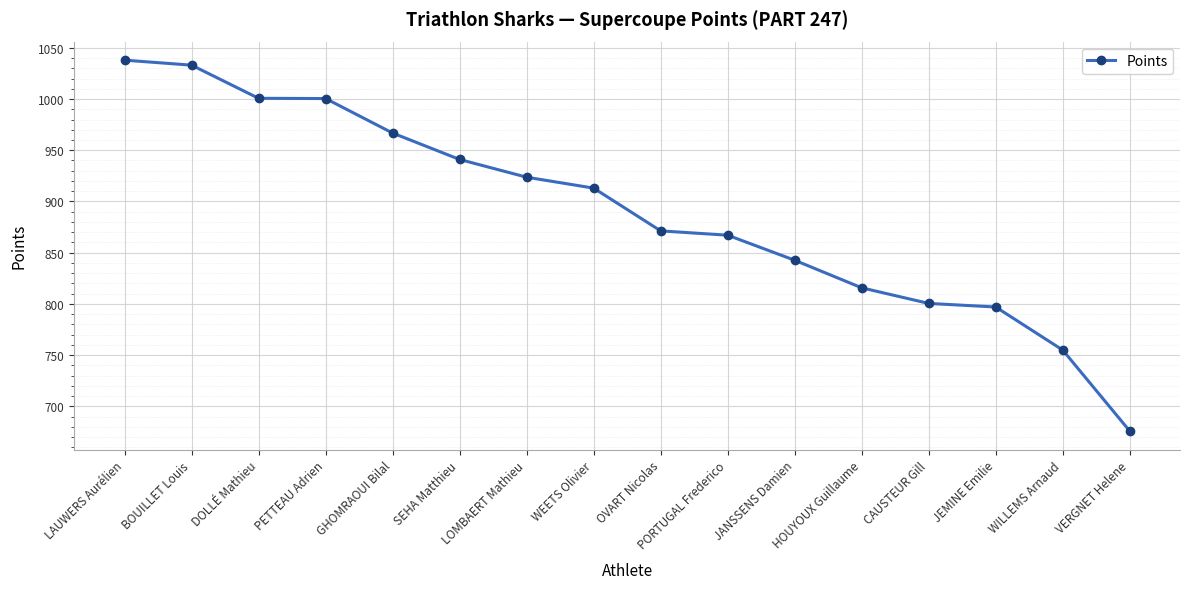

How many lines are shown in the chart?

1